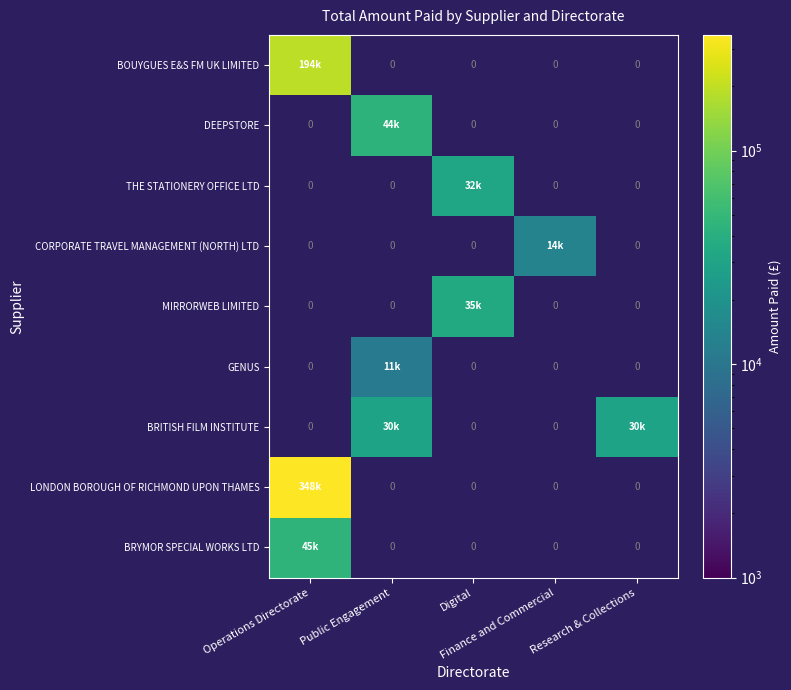

Is the value of LONDON BOROUGH OF RICHMOND UPON THAMES at Finance and Commercial greater than the value of CORPORATE TRAVEL MANAGEMENT (NORTH) LTD at Digital?

No